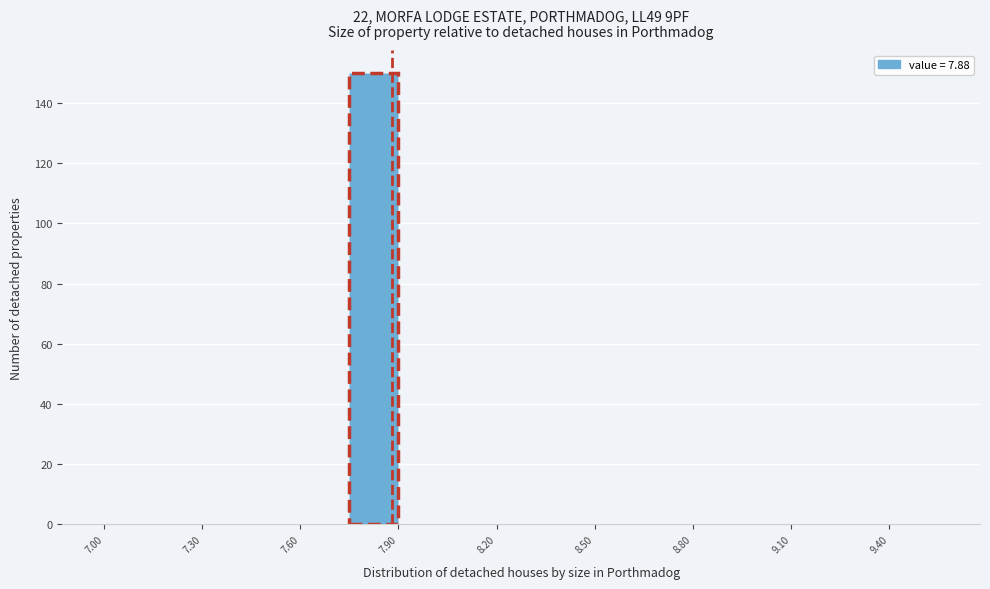

Read against the x-axis, roughly where is the centre of the tallest bar?

7.85